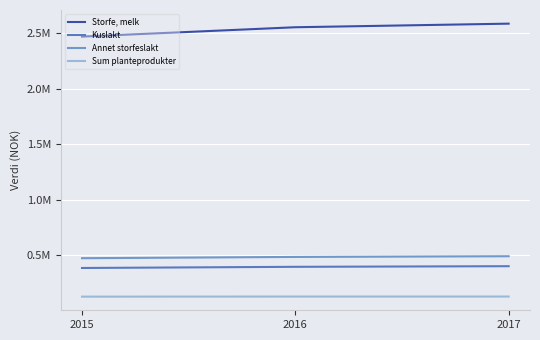

Reading left to right, list all the values displayed in this chart.

Storfe, melk: 2015=2471867	2016=2556209	2017=2588624
Kuslakt: 2015=385945	2016=396440	2017=402011
Annet storfeslakt: 2015=474034	2016=485622	2017=491773
Sum planteprodukter: 2015=127676	2016=128414	2017=128414